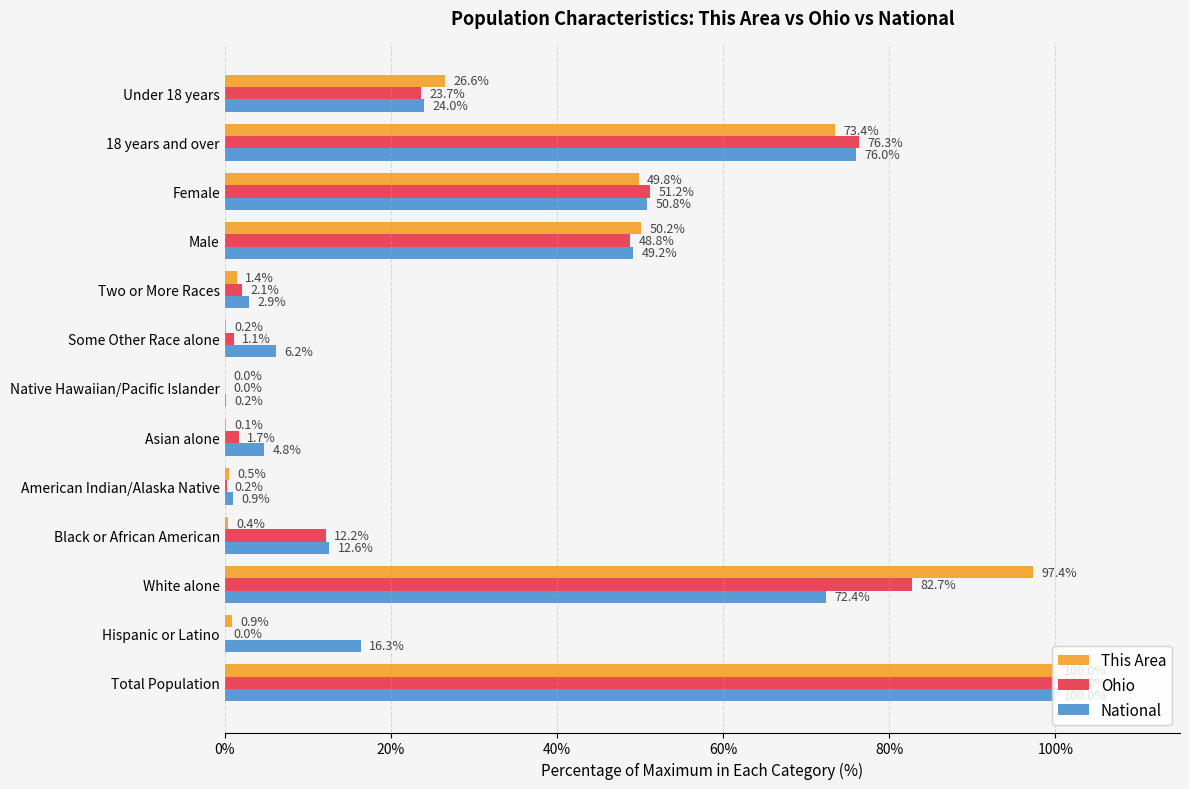

Between White alone and Male, which series saw the biggest shift?

This Area